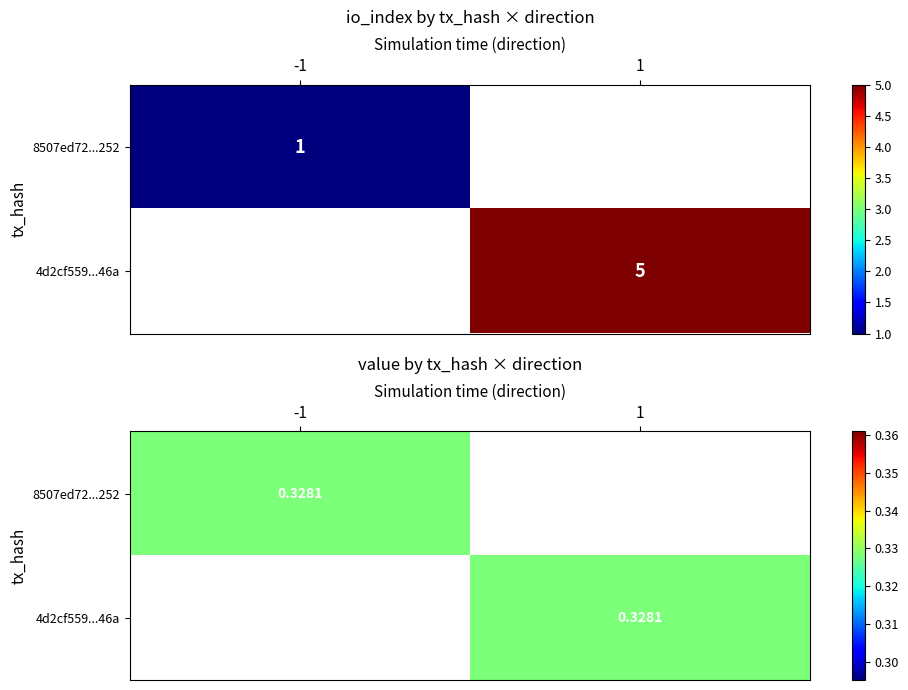

The value of 4d2cf559e044cd7625292dc0329af242bcd5a46 at io_index is 5.0. True or false?

True